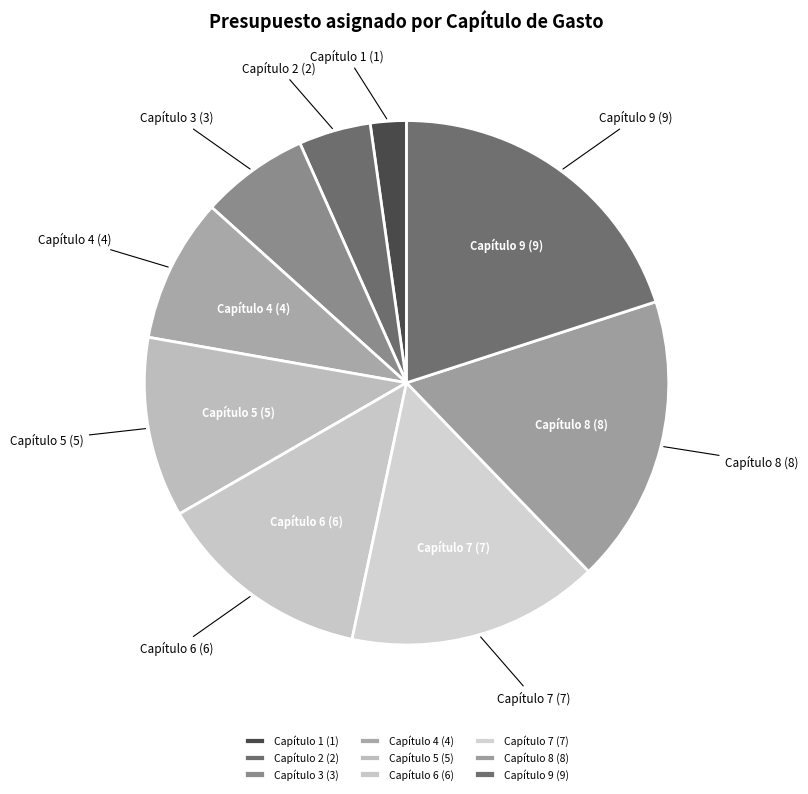

Which category has the smallest portion of the pie?

Capítulo 1